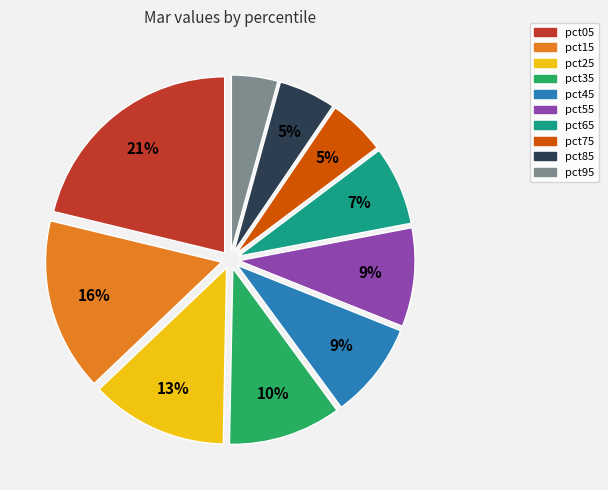

Does pct05 represent more than half of the total?

No